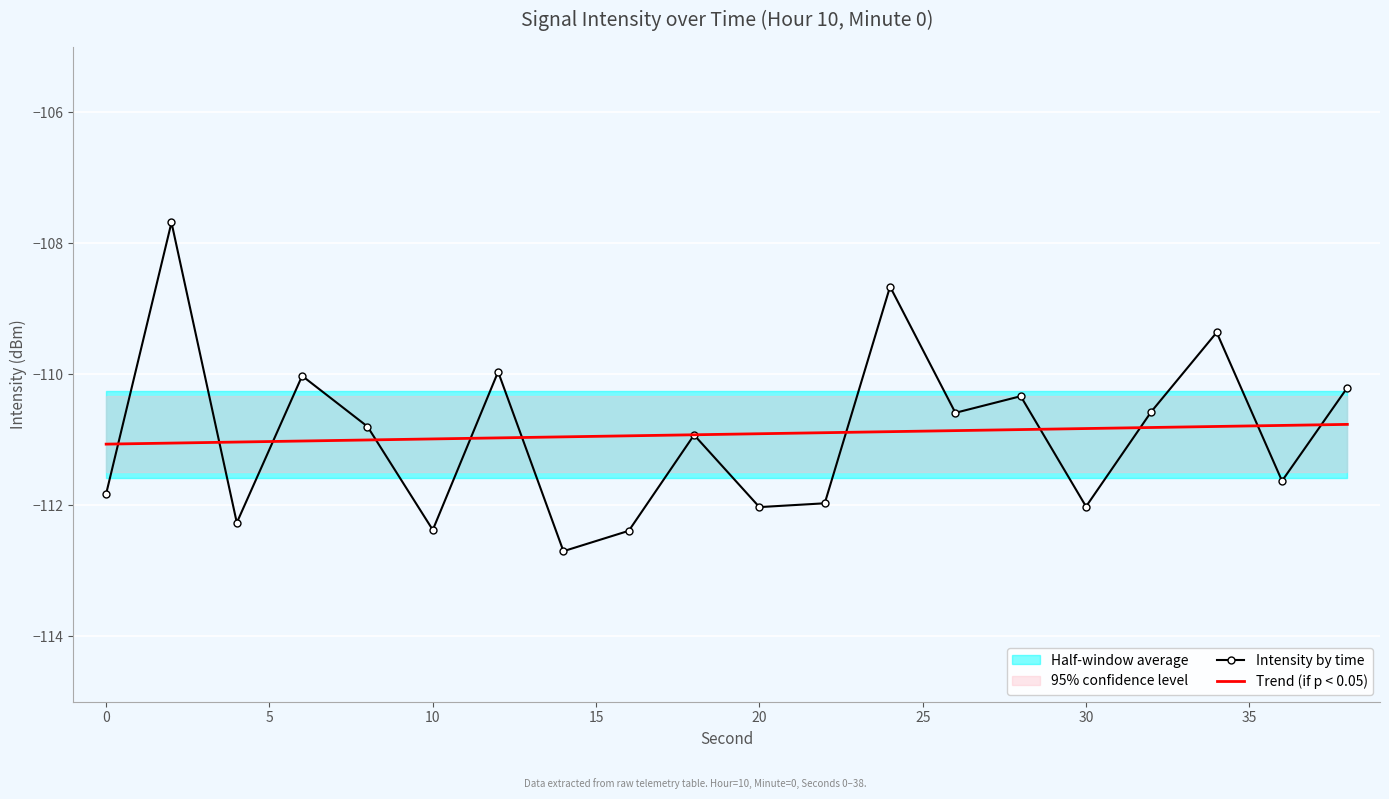

What is the minimum value shown in the chart?

-112.7